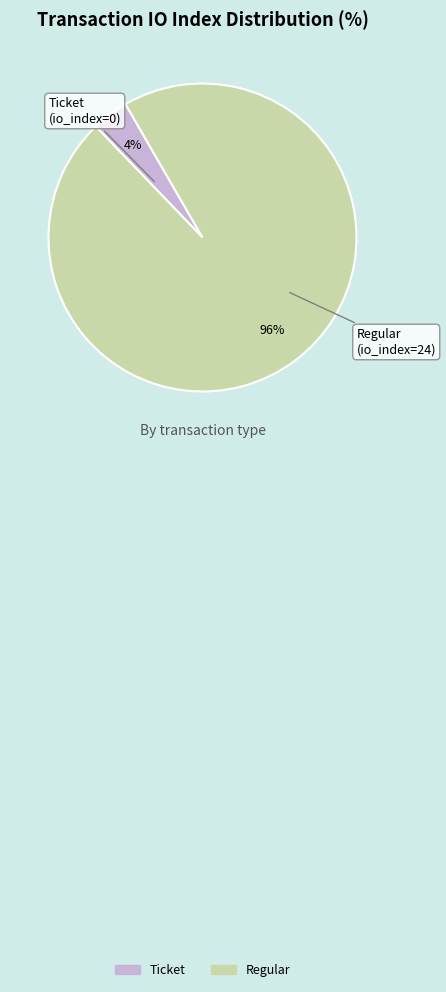

Is it true that Regular is 82% of the pie?

False